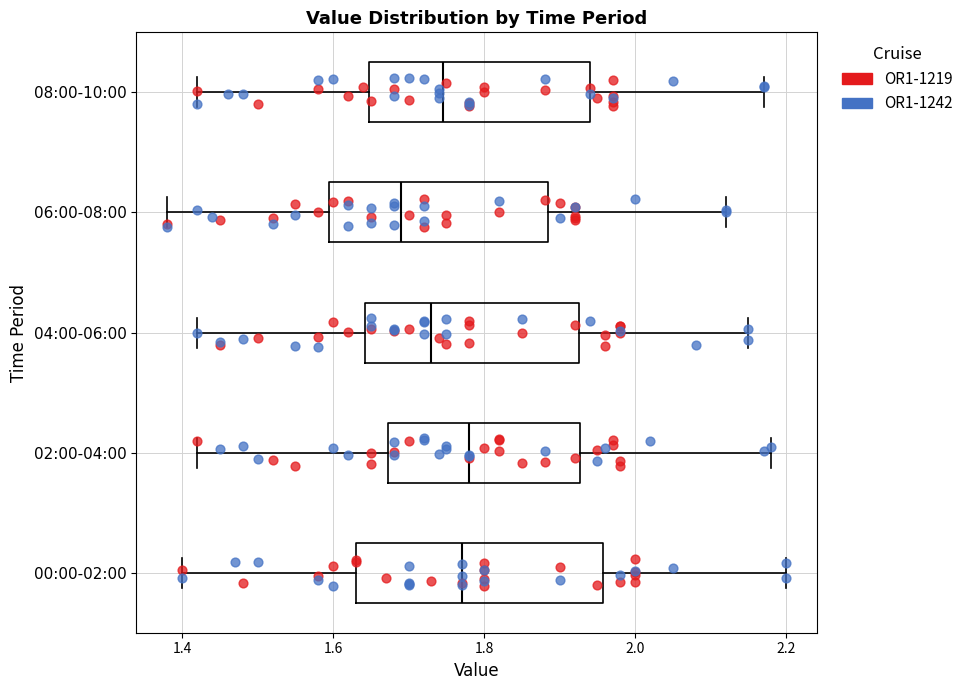

Comparing the boxes themselves (not the whiskers), which one is the widest?

00:00-02:00